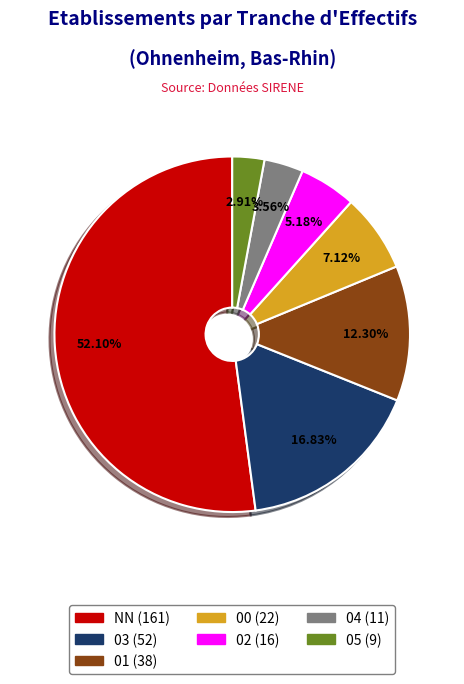

What is the smallest slice in the pie chart?

05